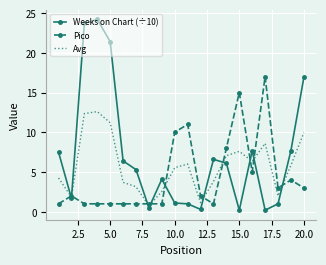

What is the greatest value displayed?

24.2